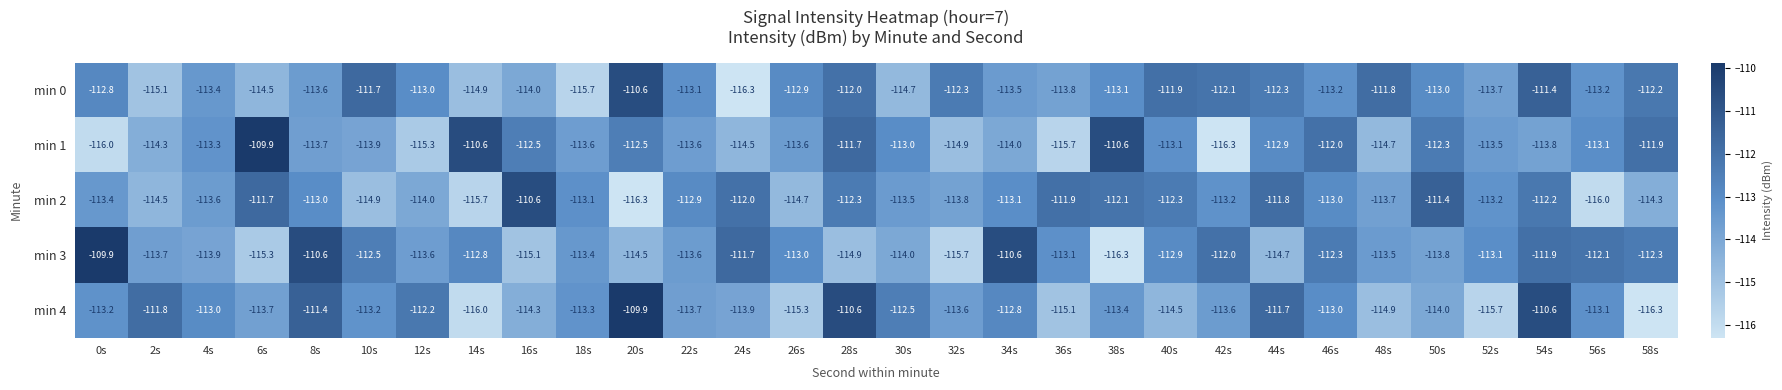

What is the difference between the maximum and minimum values in the min 2 series?

5.7